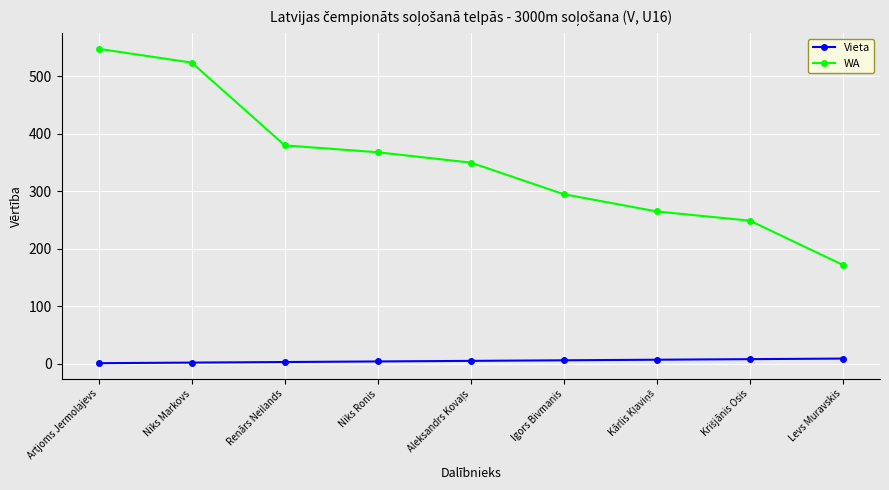

How many data points in Vieta are less than 5?

4